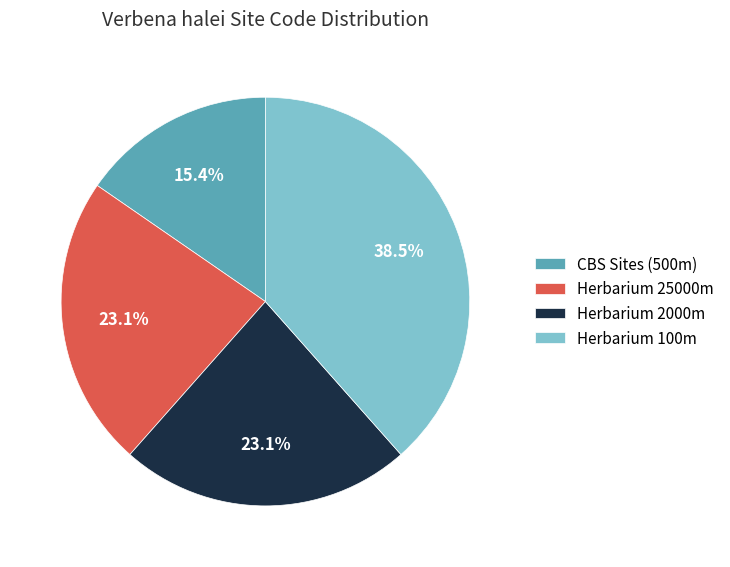

Combined, what portion of the pie is Herbarium 100m and Herbarium 25000m?

61.5%